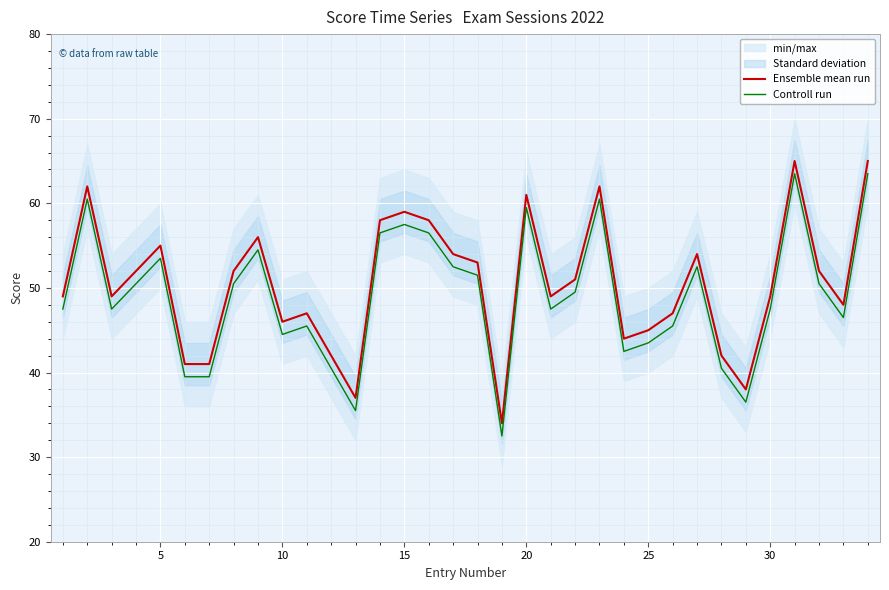

True or false: Ensemble mean run and Controll run cross at least once.

False